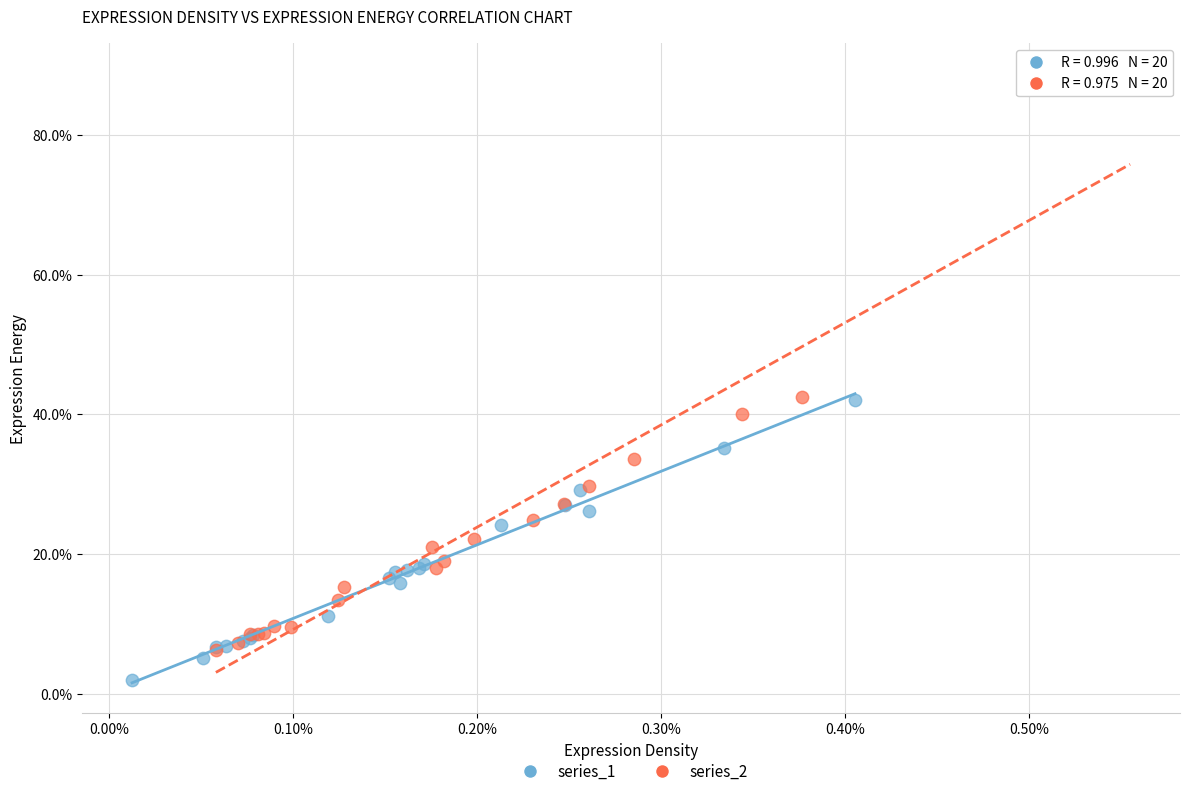

Which series reaches the minimum Y coordinate?

series_1